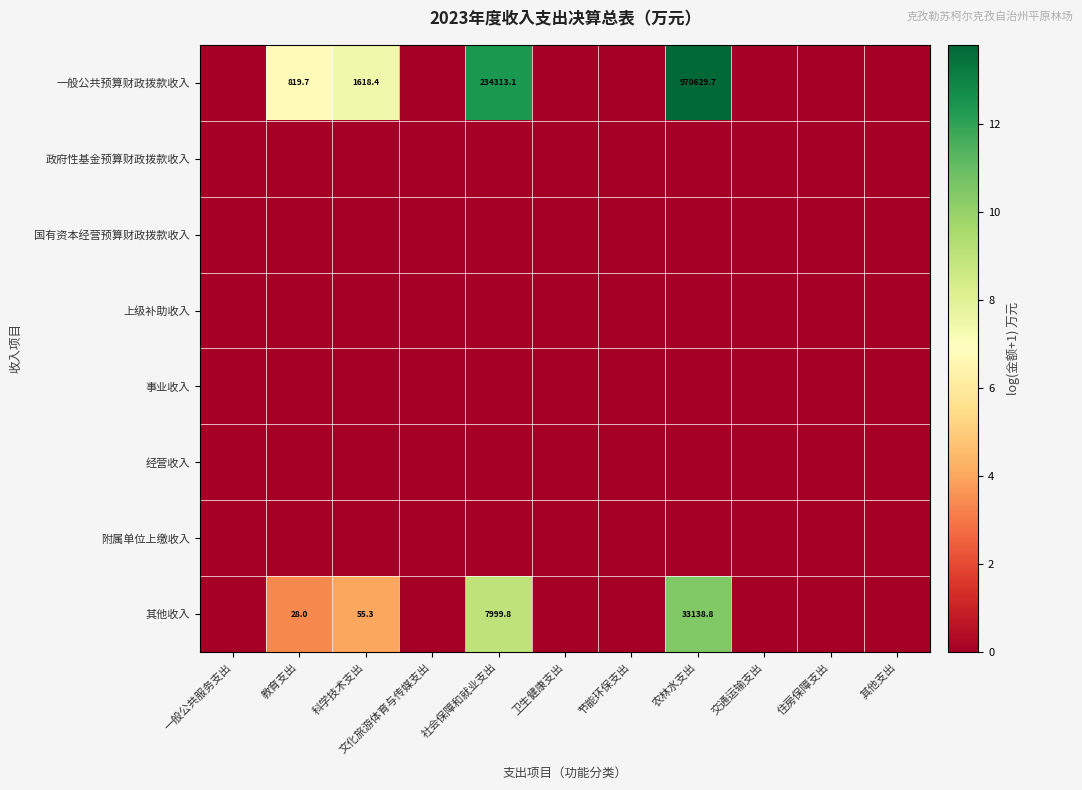

Is it true that 一般公共预算财政拨款收入 equals 505.0 at 科学技术支出?

False